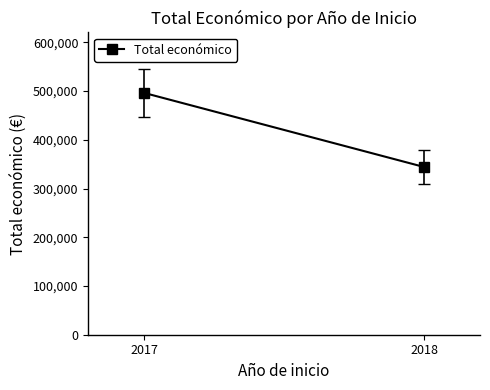

What is the difference between the maximum and minimum values?

152040